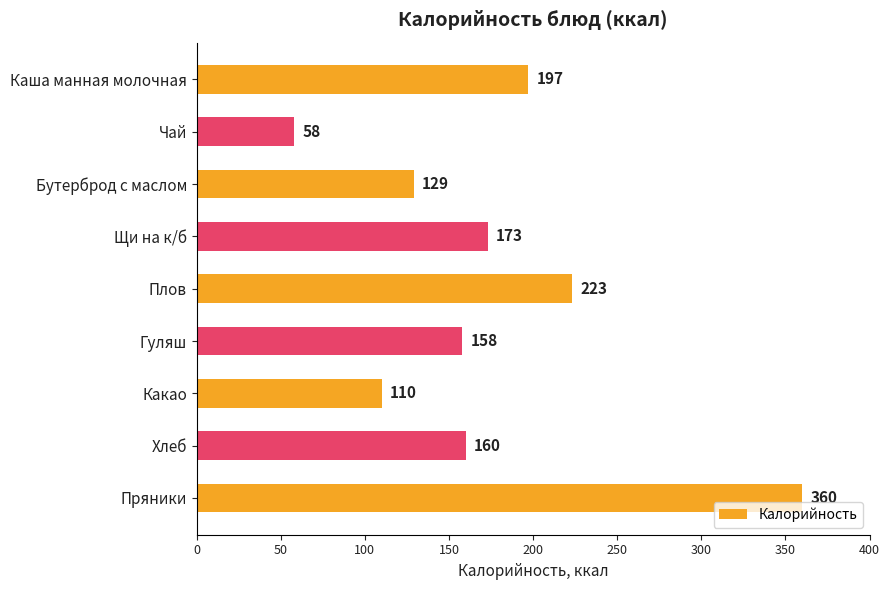

How many data points are less than 160?

4